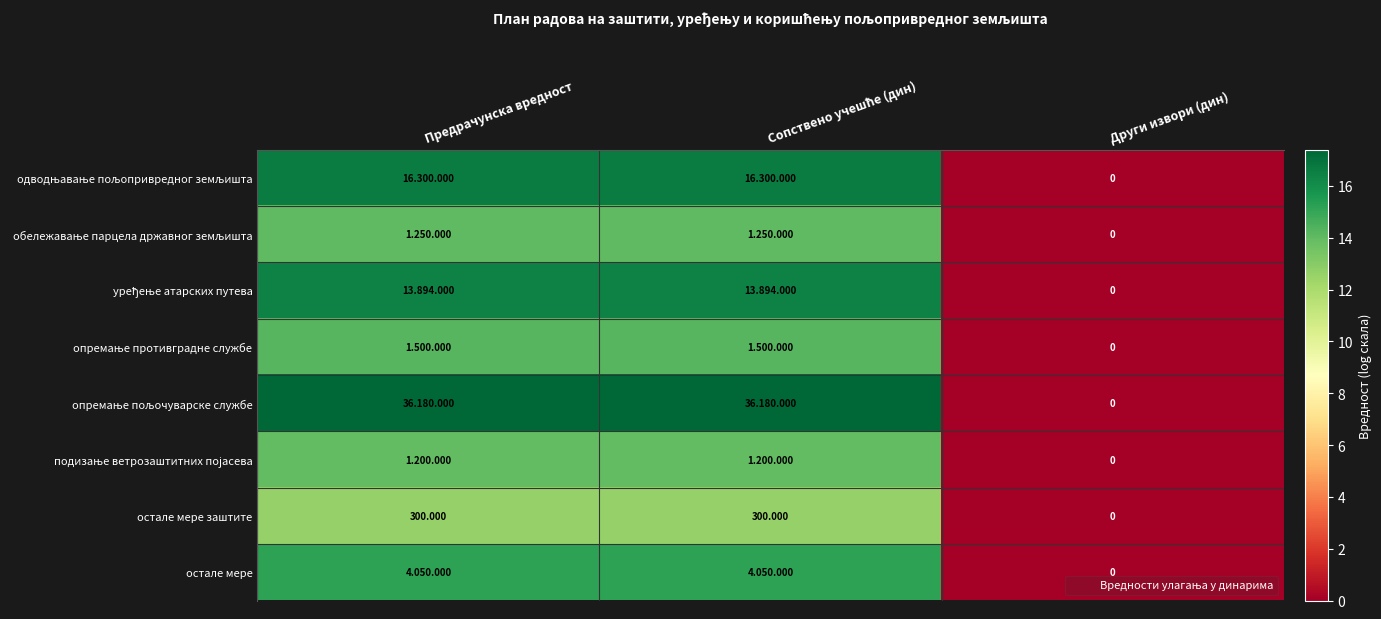

What is the total value across all series at Предрачунска вредност?

120.5